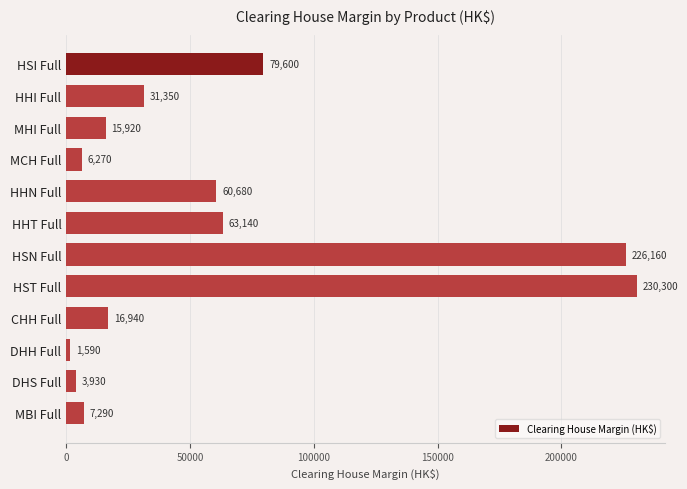

What is the greatest value displayed?

230300